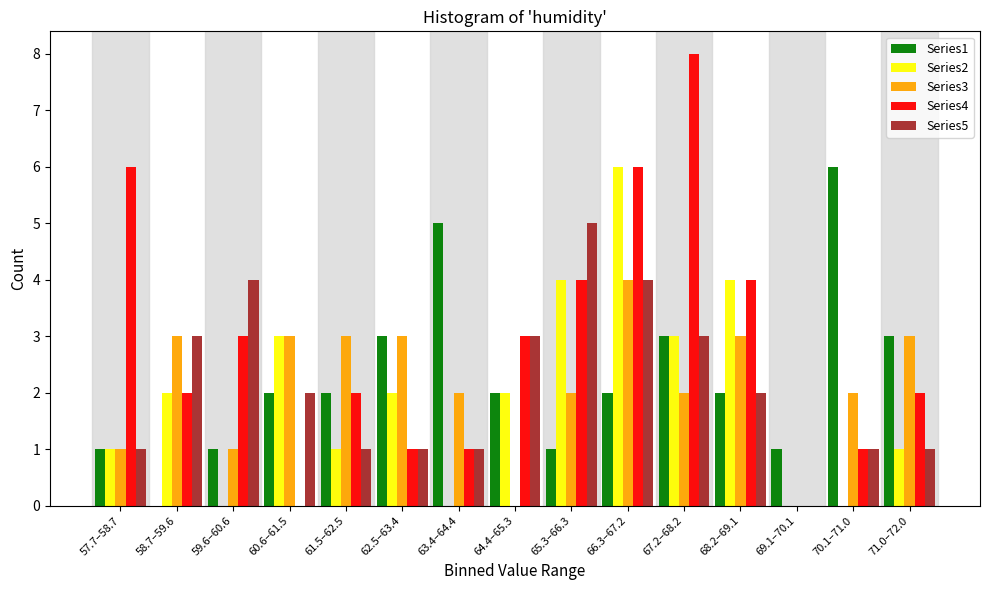

What is the greatest value displayed?

8